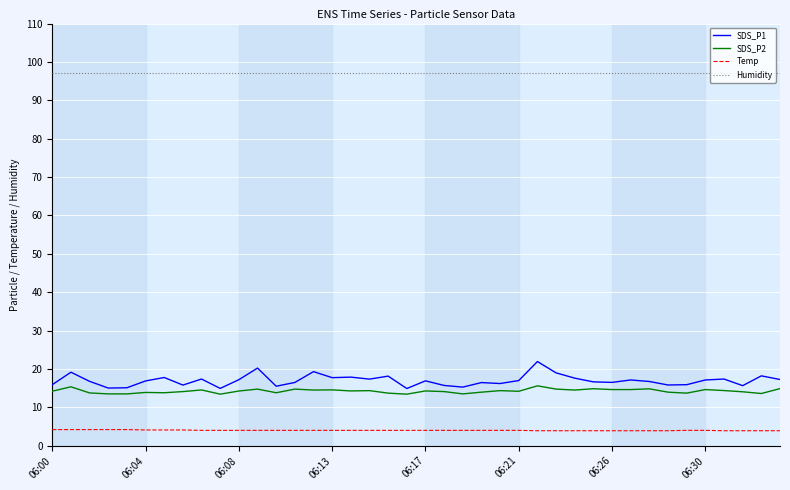

List the series in order of their peak value, highest first.

Humidity, SDS_P1, SDS_P2, Temp